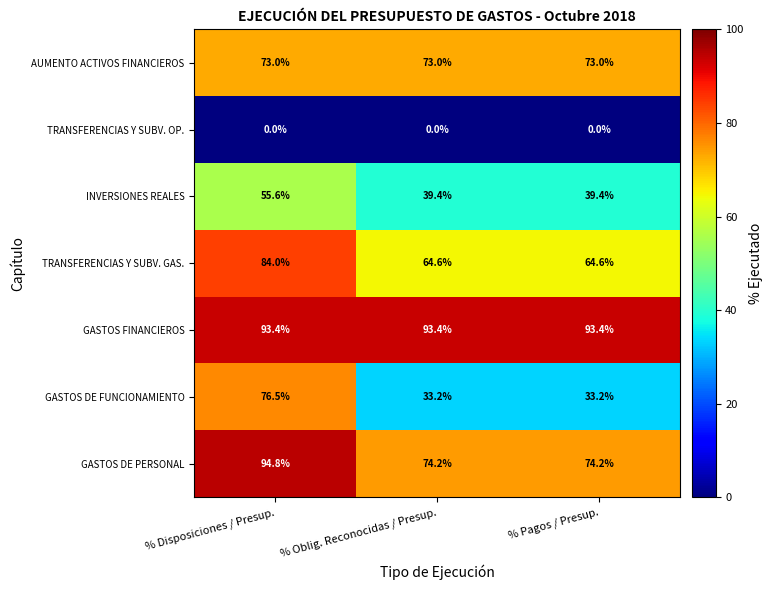

Which series has the largest total across all categories?

GASTOS FINANCIEROS